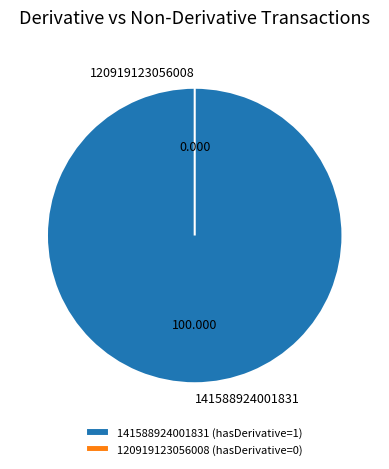

To the nearest percent, what is the difference between the largest and smallest slice percentages?

100%